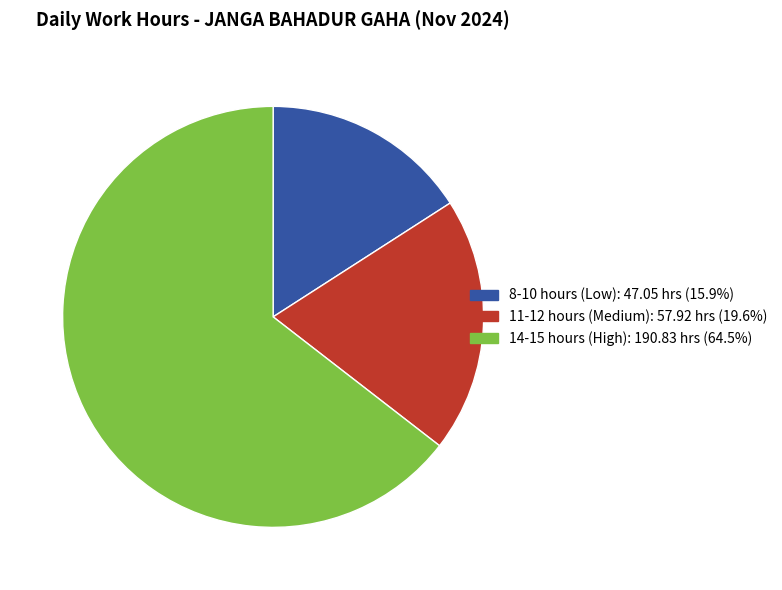

Does any single category account for the majority?

Yes